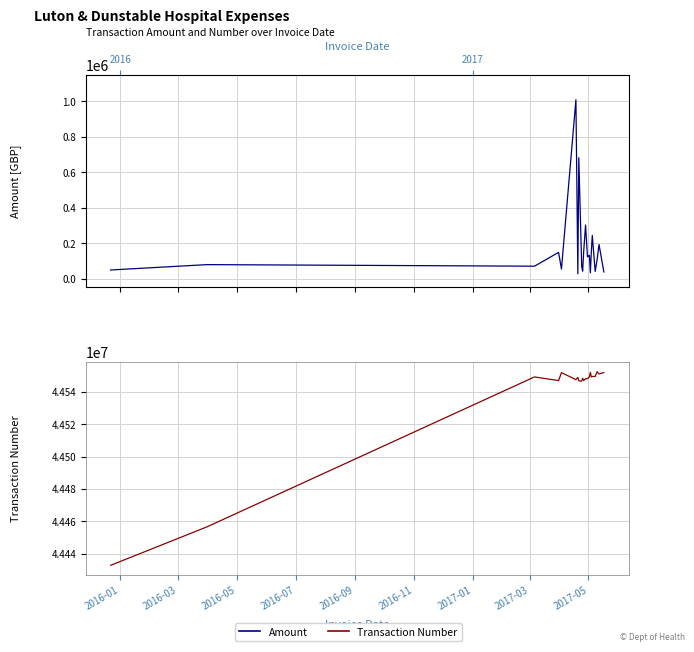

What is the value of the Amount point at the 11th from the left?

146694.6